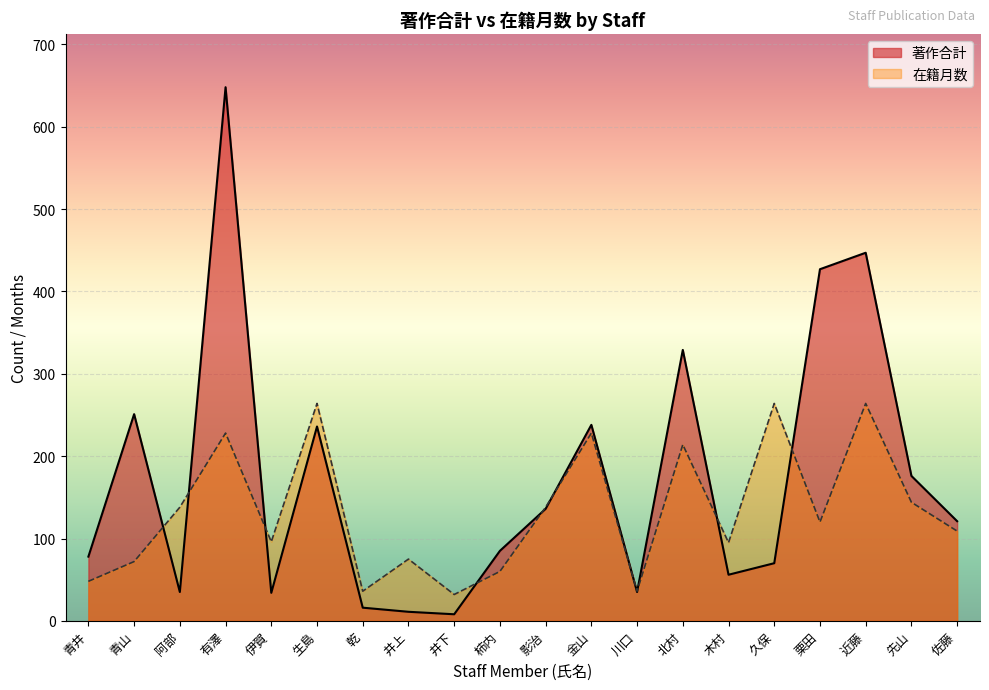

What is the spread (max minus min) of values at 生島?

28